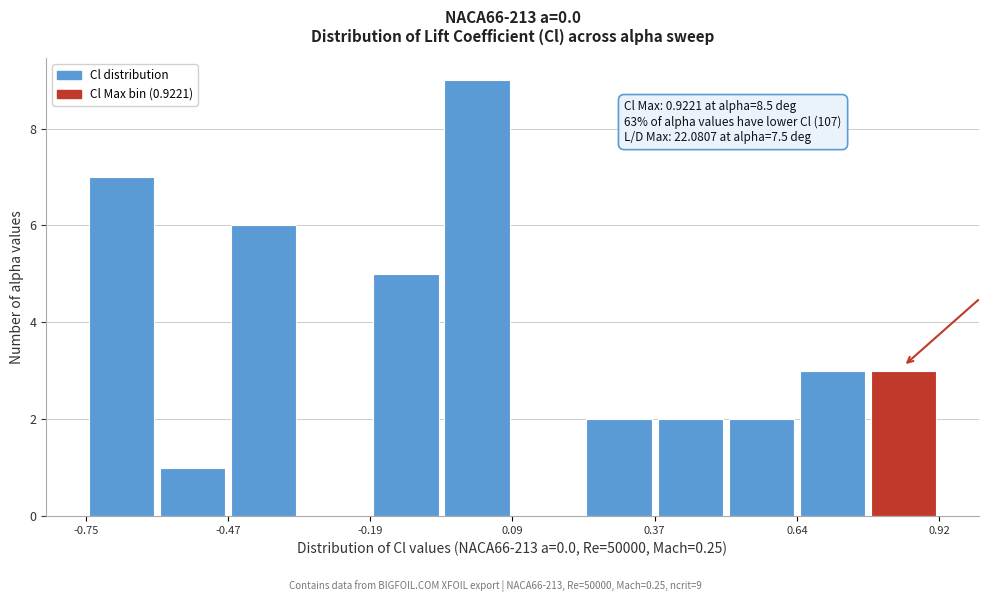

Around what value on the x-axis is the tallest bar? Give the approximate position of its centre, as read against the axis.

0.00